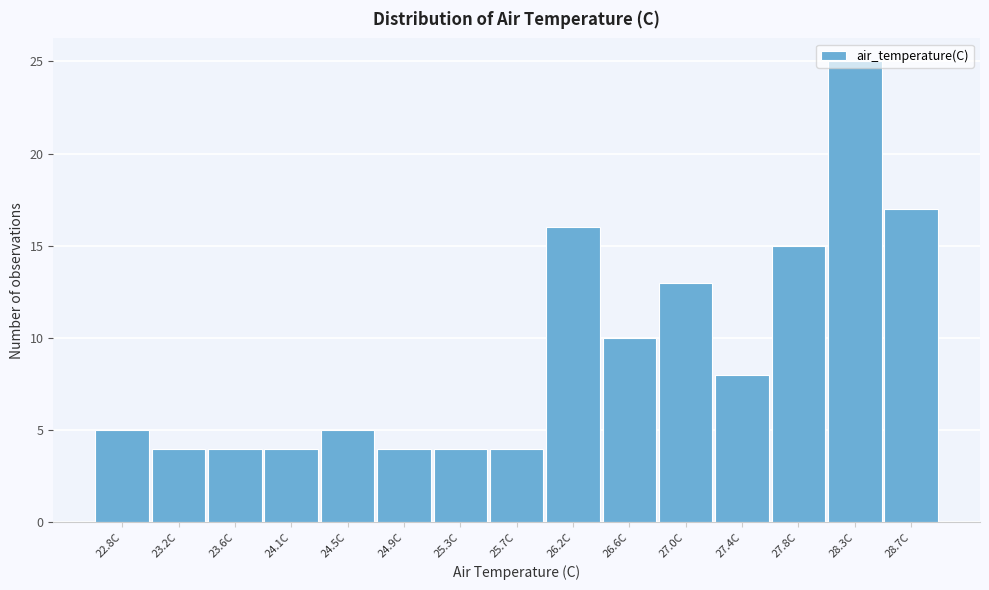

The value at 27.4C is 14. True or false?

False